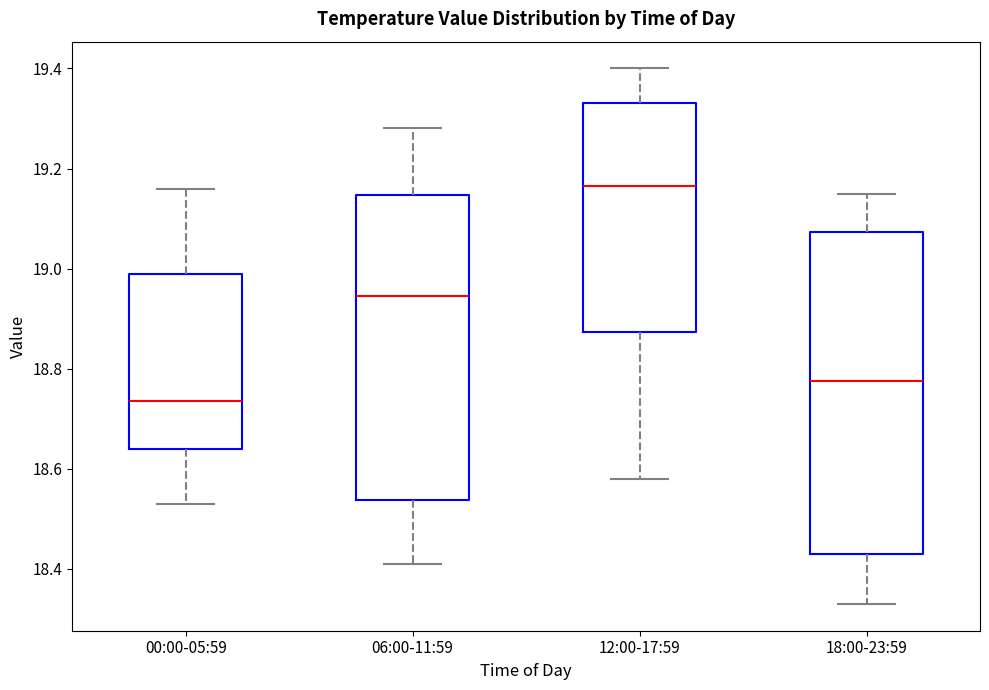

Which box is the tallest, from its lower edge to its upper edge?

18:00-23:59